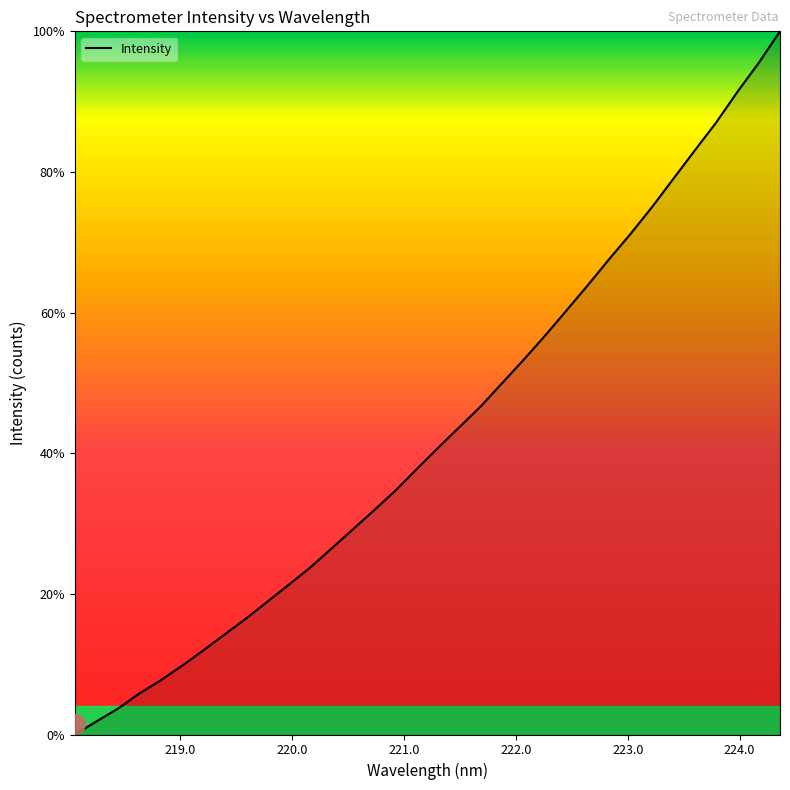

Does the chart display data point markers on the line(s)?

No